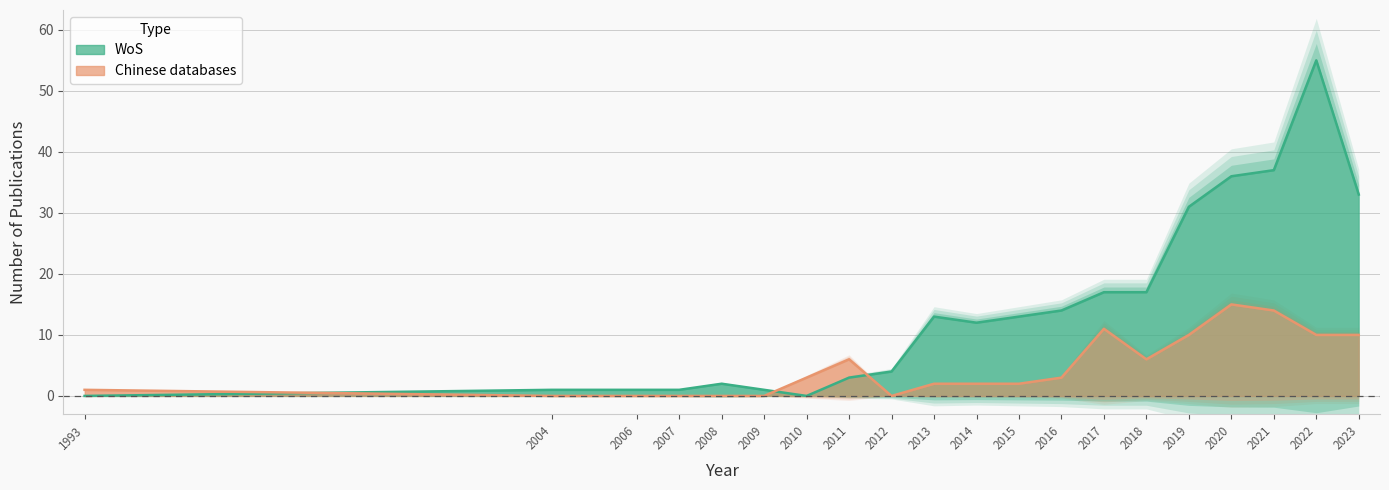

What is the value of the WoS point at the 13th from the left?

14